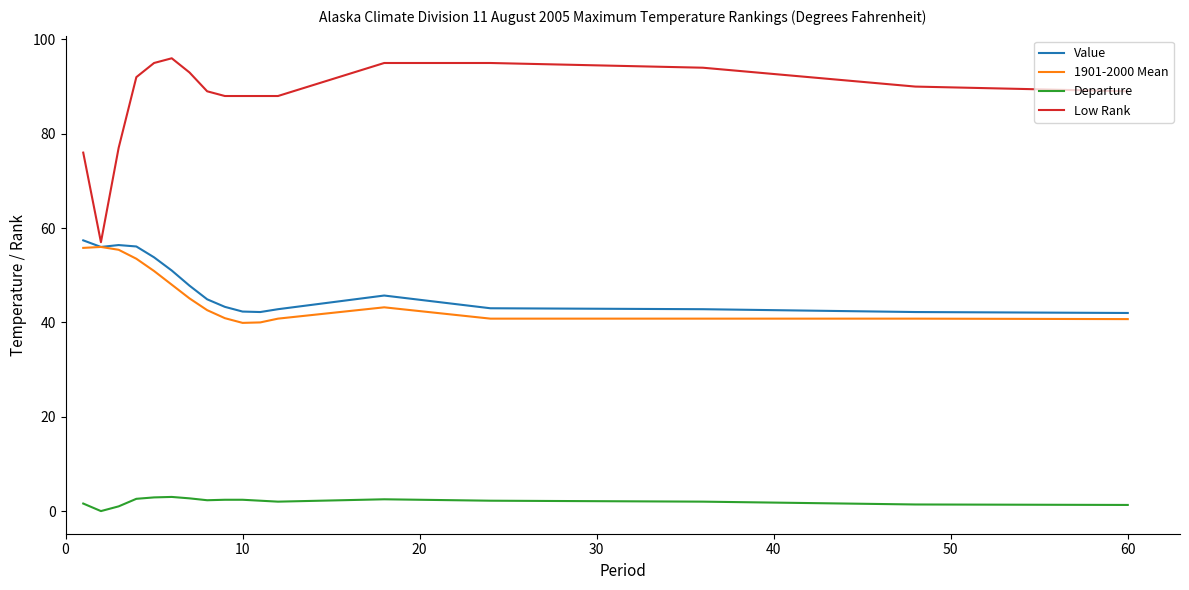

What is the lowest value of the 1901-2000 Mean series?

39.9